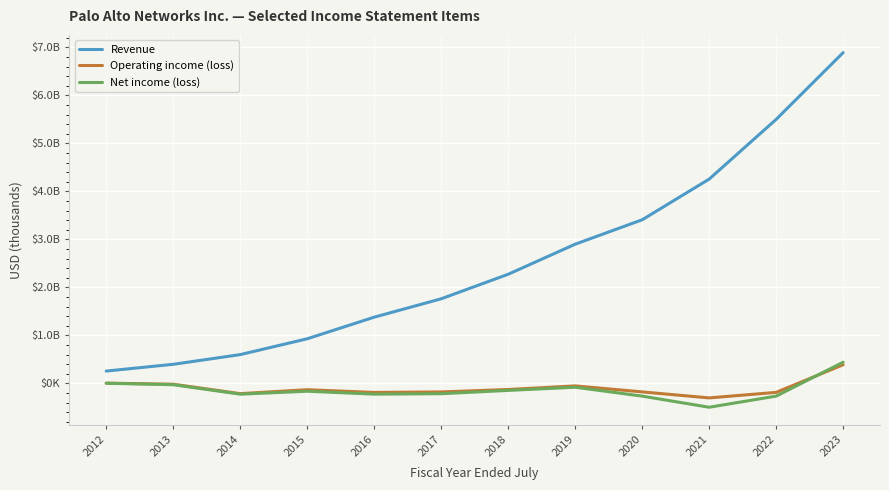

What is the minimum value shown in the chart?

-498900